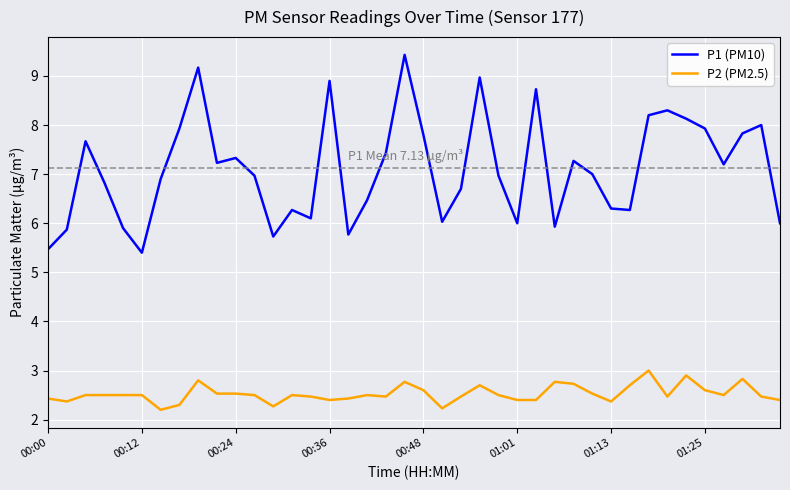

What is the difference between the maximum and minimum values in the P2 (PM2.5) series?

0.8